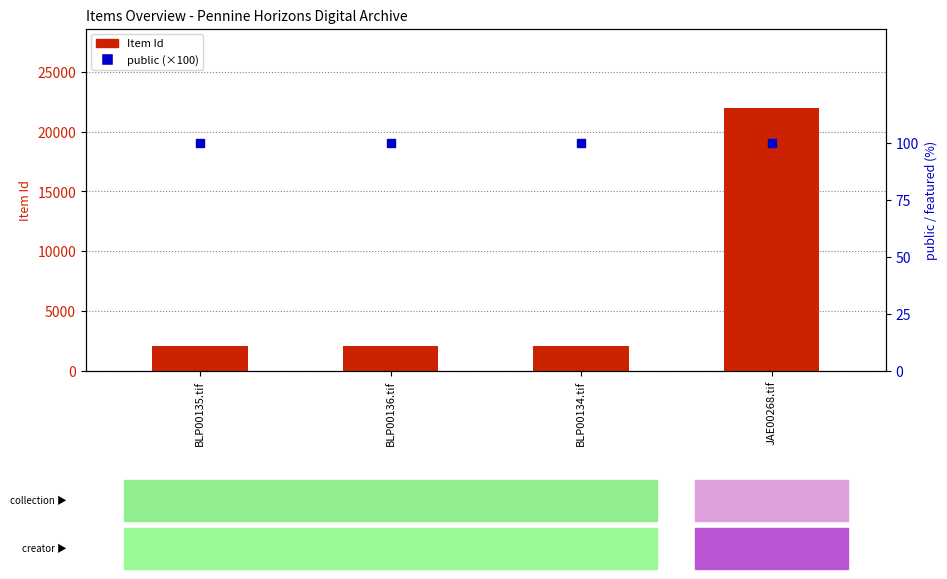

At how many categories does at least one series exceed 18221?

1